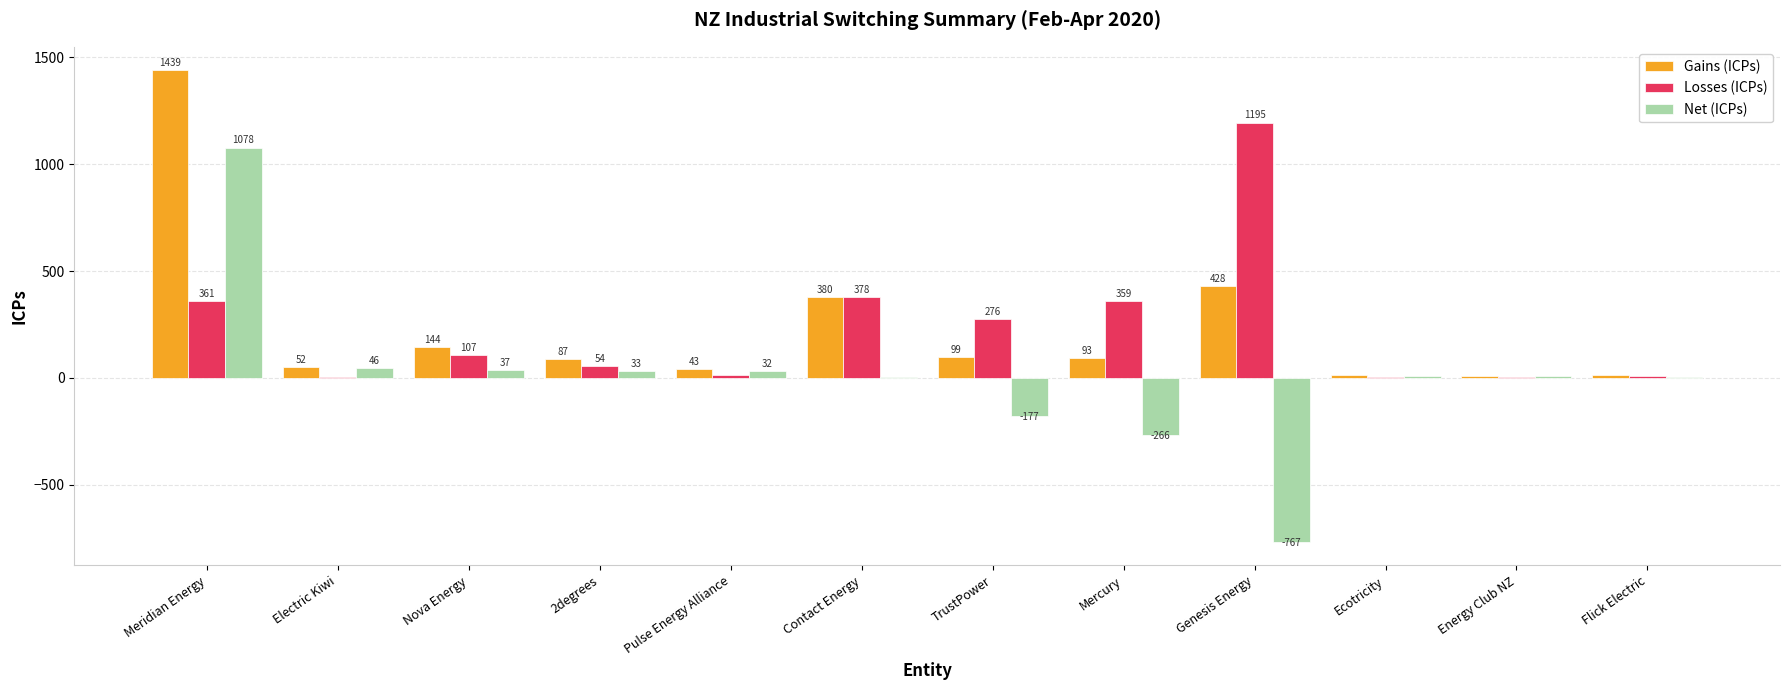

What is the maximum value for Gains (ICPs)?

1439